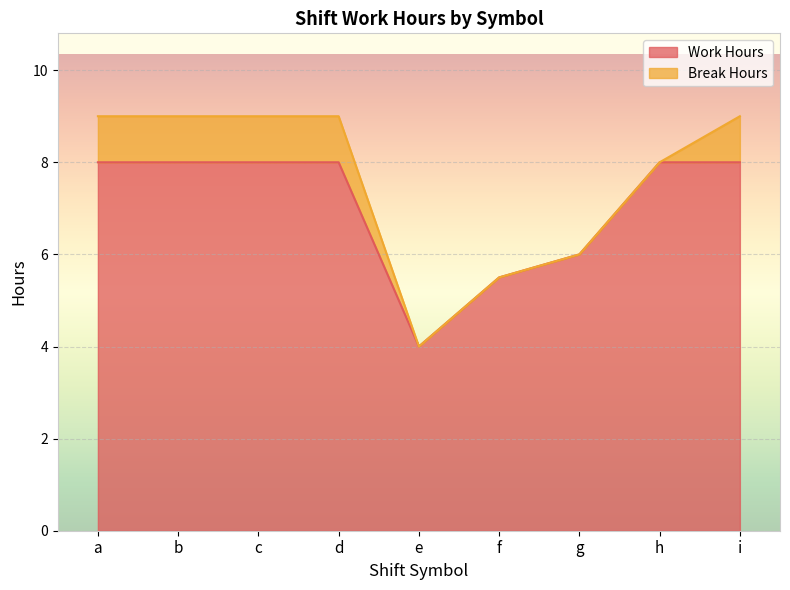

Between h and d, which is larger?

h